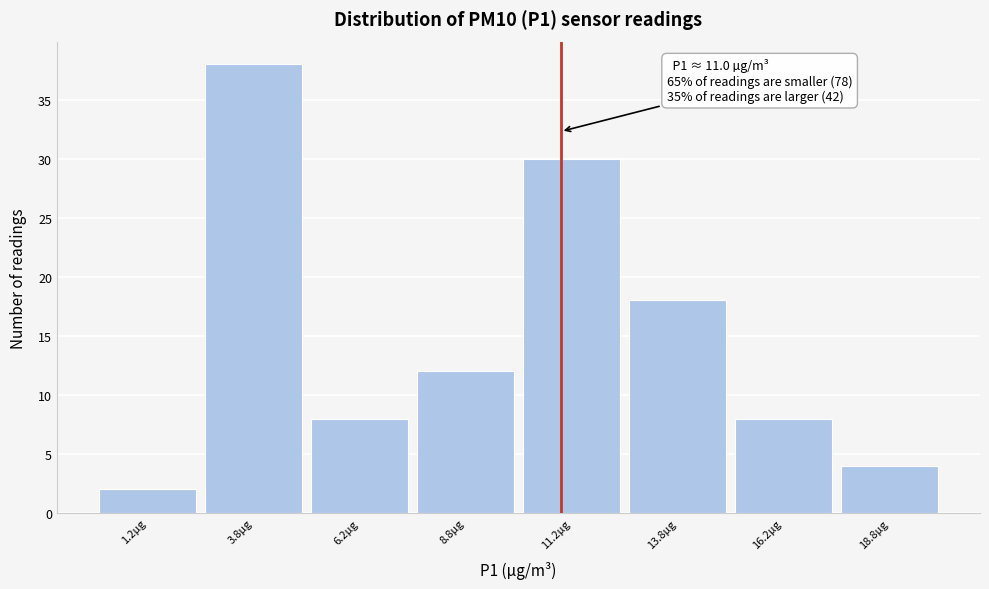

Over which range of the x-axis is the bar tallest?

2.5 to 5.0